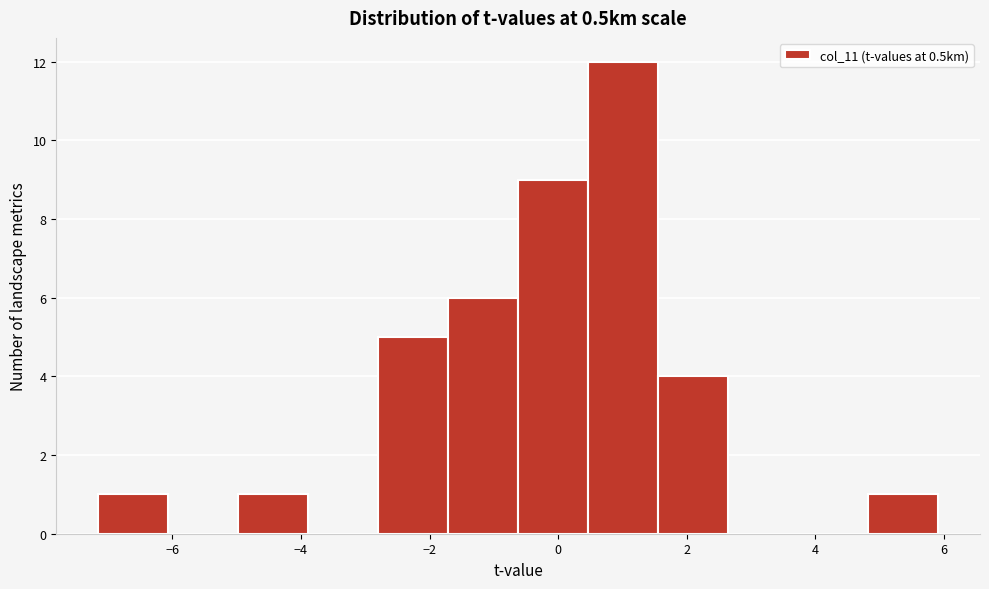

Over which range of the x-axis is the bar tallest?

0.4 to 1.6